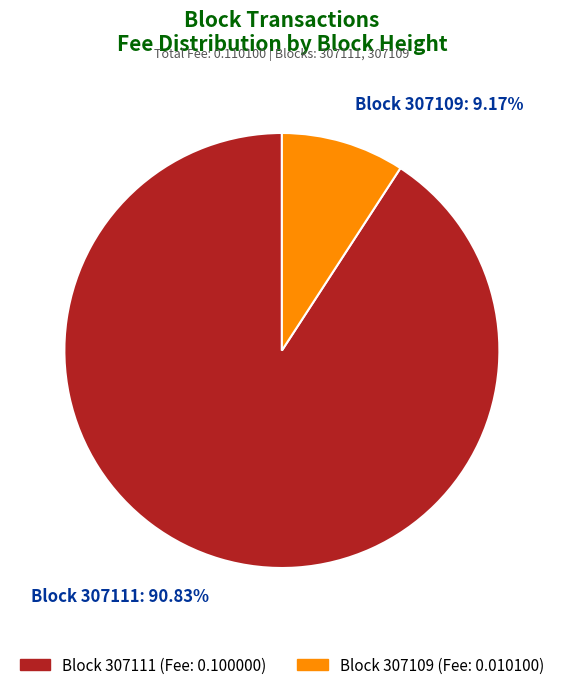

Rank the categories by value from lowest to highest.

Block 307109: 9.17%, Block 307111: 90.83%